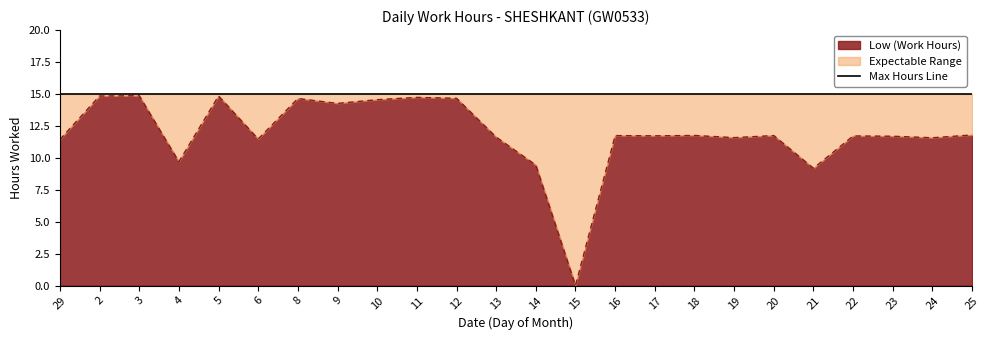

What is the sum of the values at 29 and 10?

26.0